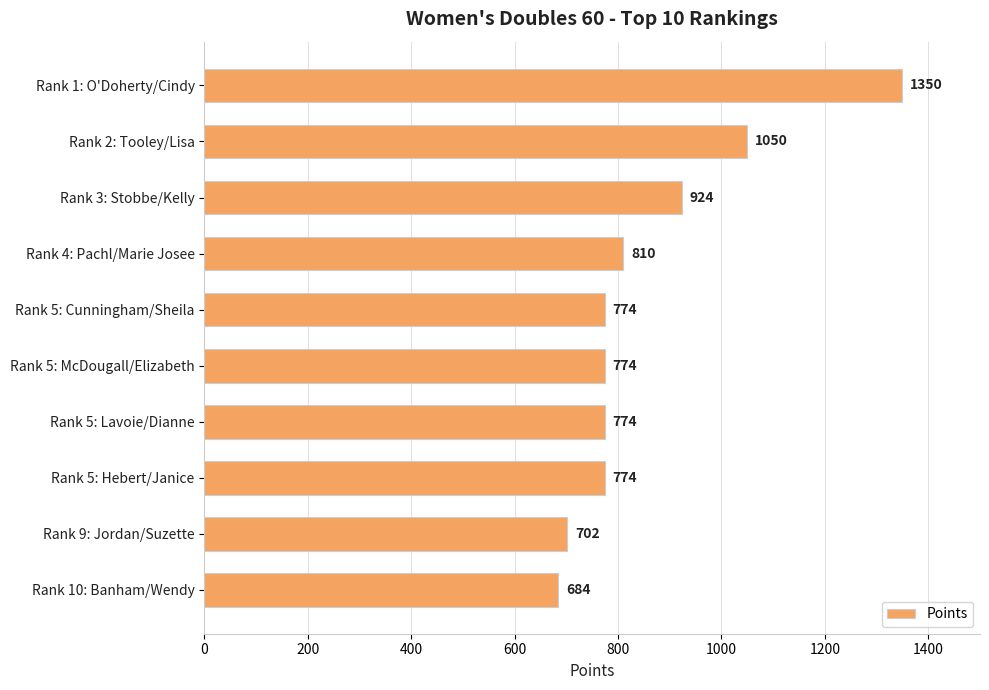

Read the value at Rank 9: Jordan/Suzette, to the nearest 10.

700